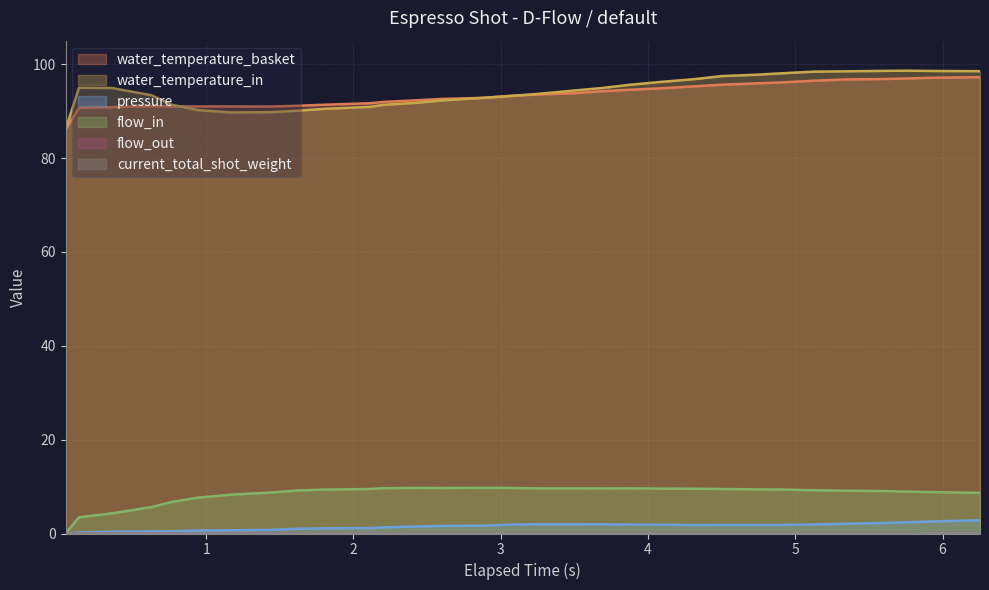

How many interior local valleys does the water_temperature_in series have?

1